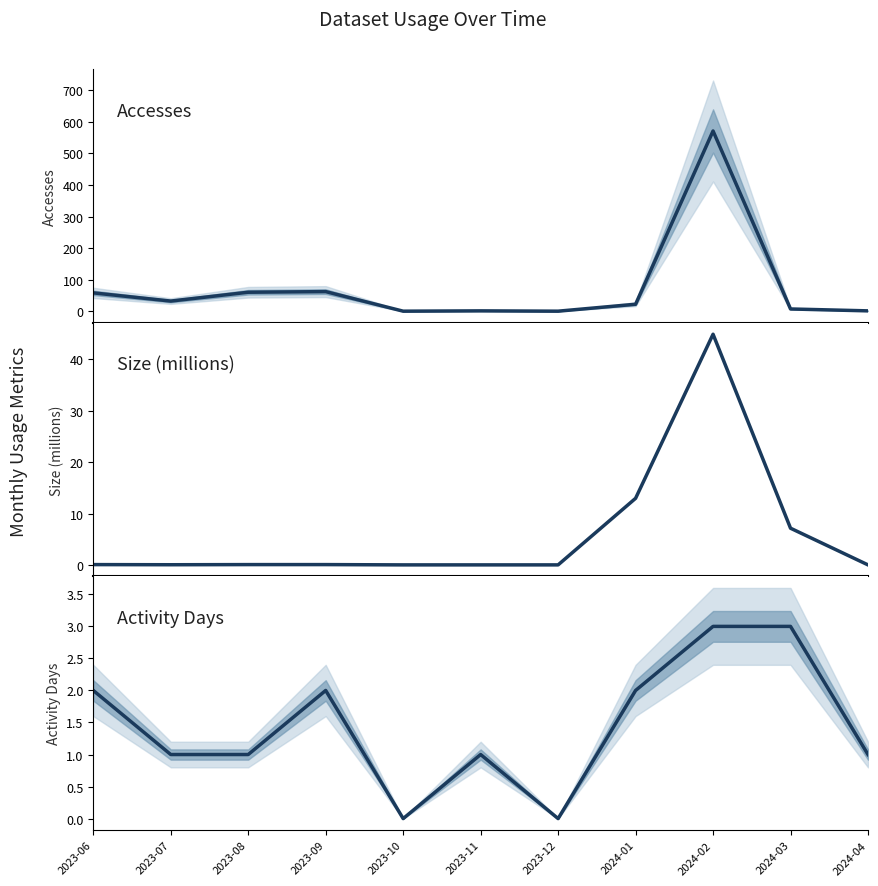

What is the sum of the Accesses values at 2023-06 and 2024-02?

629.0